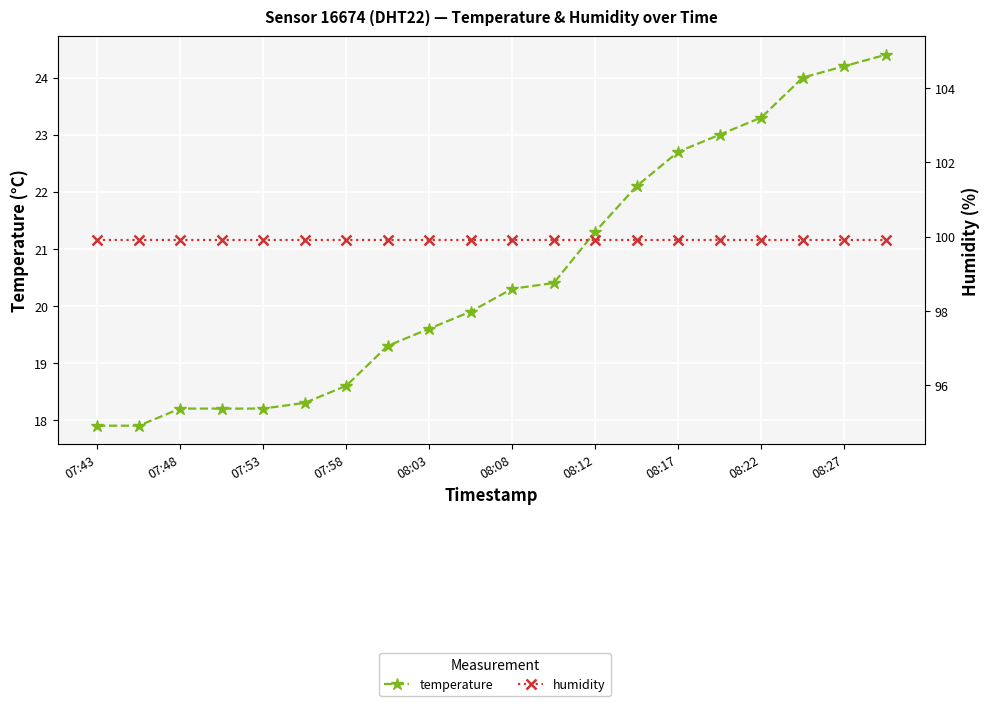

At which category does the chart reach its peak across all series?

07:43